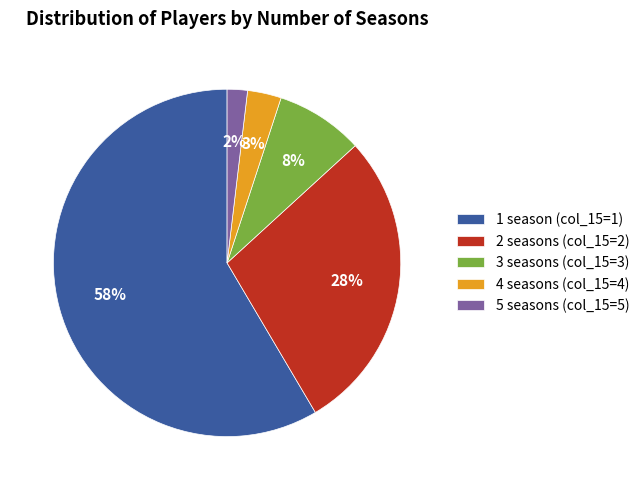

To the nearest percent, what is the average slice percentage?

20%